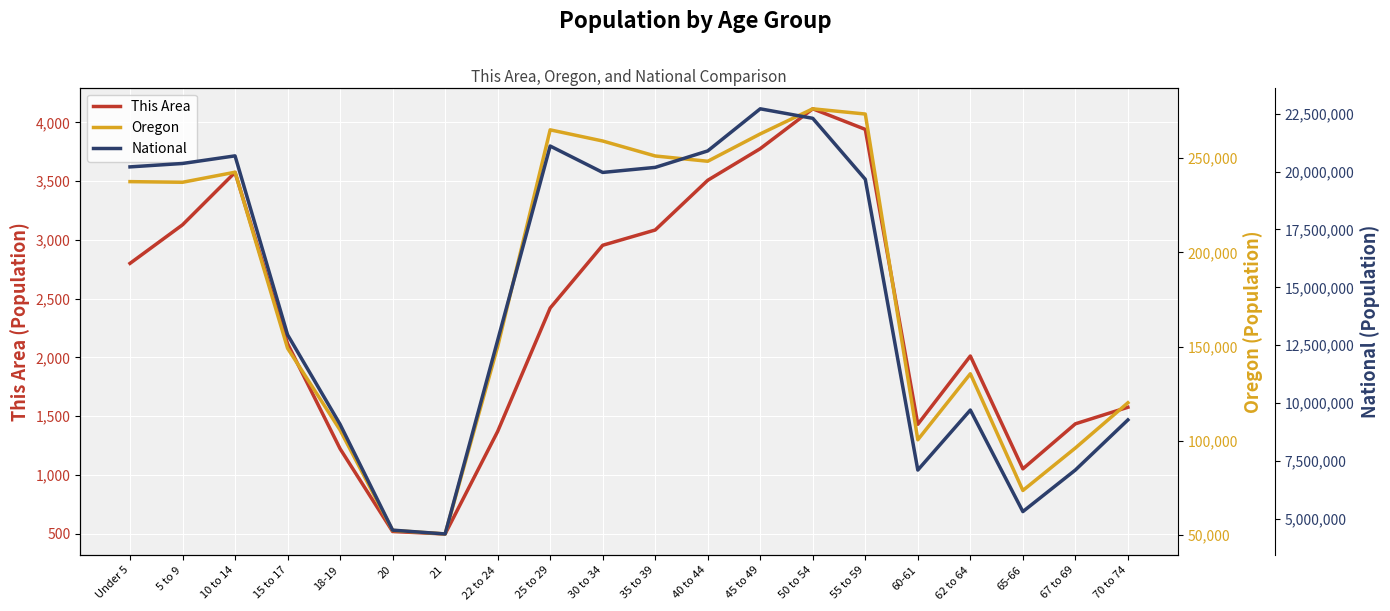

The This Area series shows 797 at 20. True or false?

False